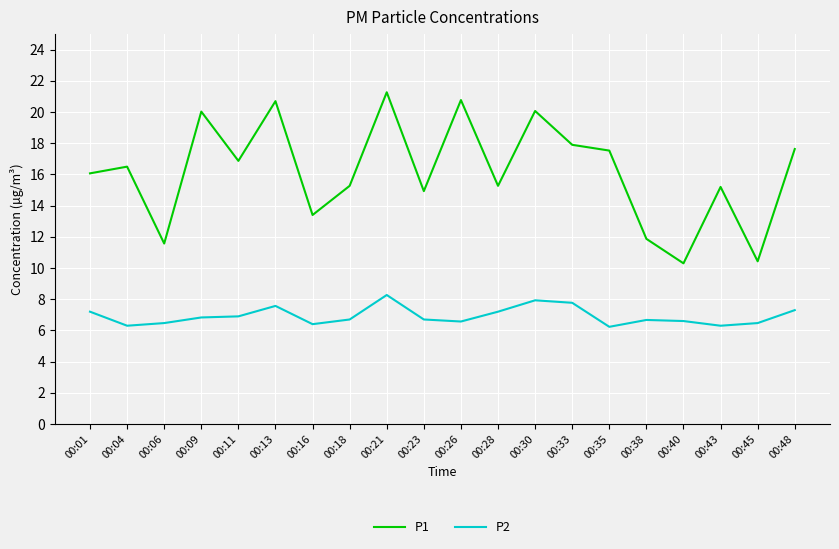

What is the average value of the P1 series?

16.2